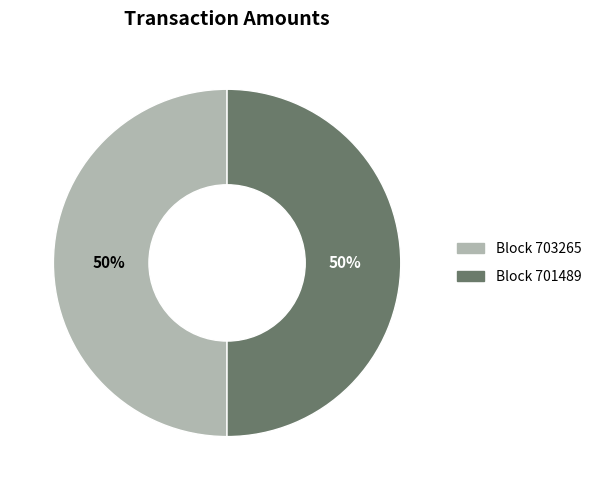

How many slices are in this pie chart?

2